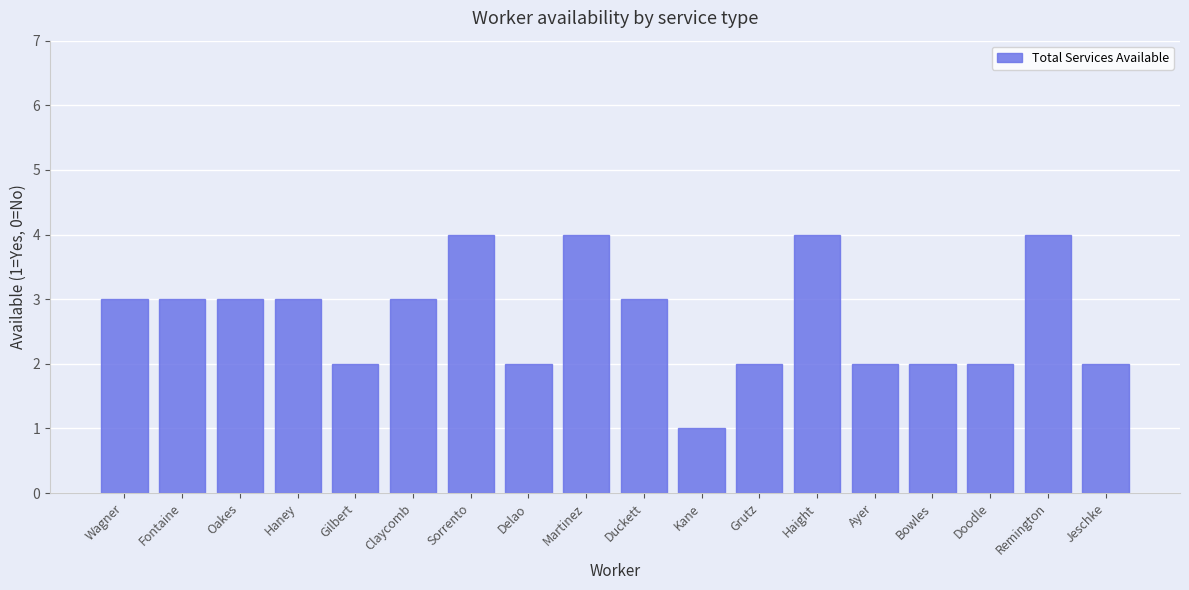

What is the label of the 3rd bar from the left?

Oakes